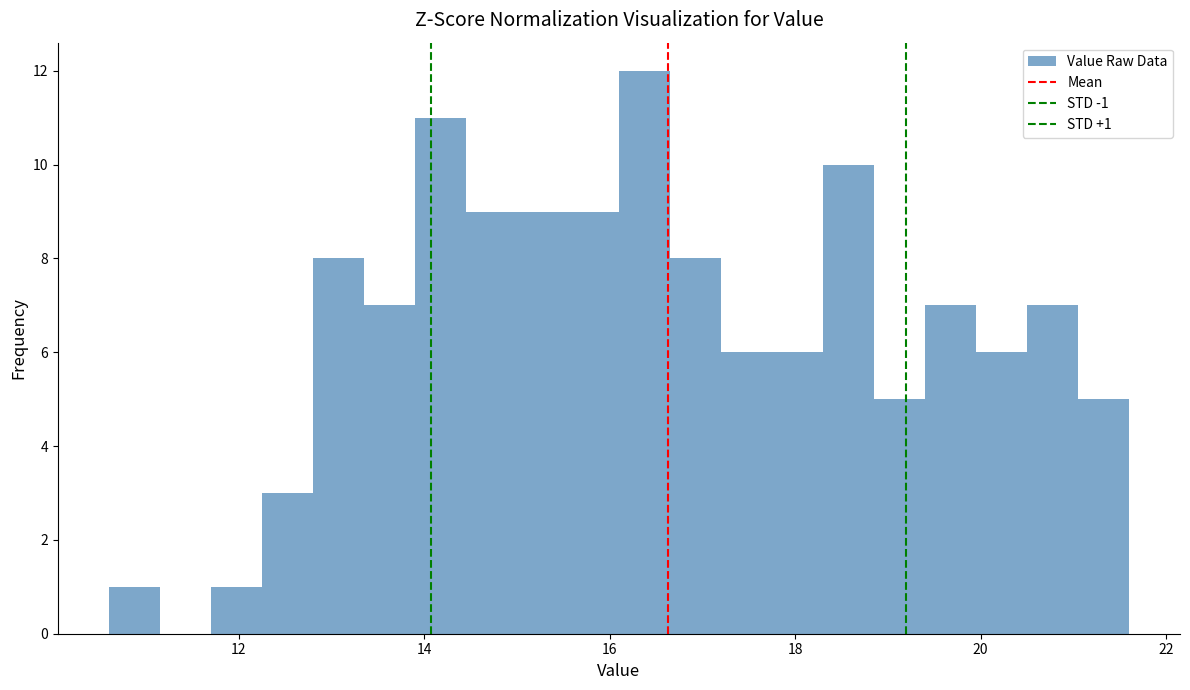

Around what value on the x-axis is the tallest bar? Give the approximate position of its centre, as read against the axis.

16.4